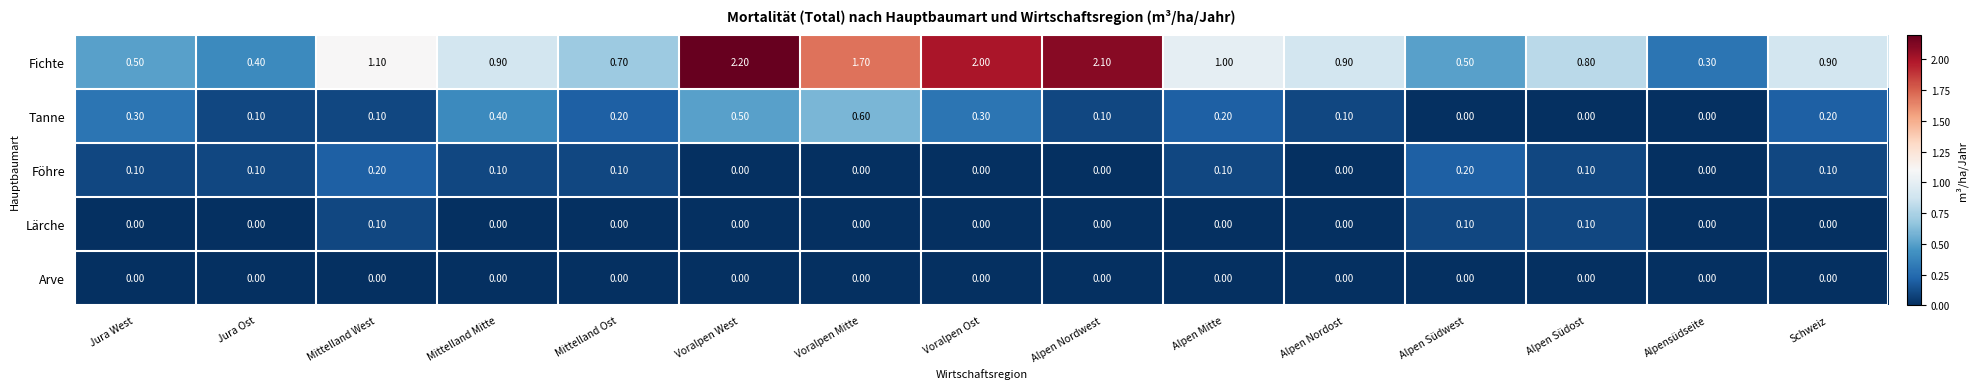

What is the total value across all series at Alpen Südwest?

0.8